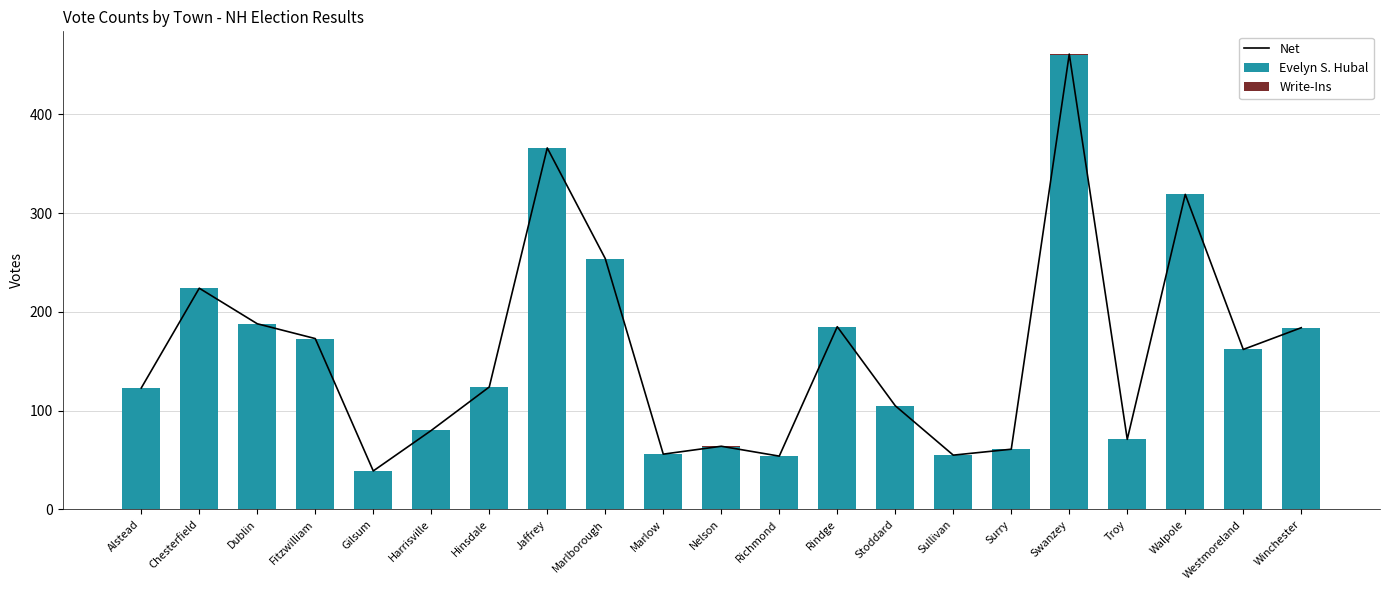

What is the label of the 2nd bar from the right?

Westmoreland